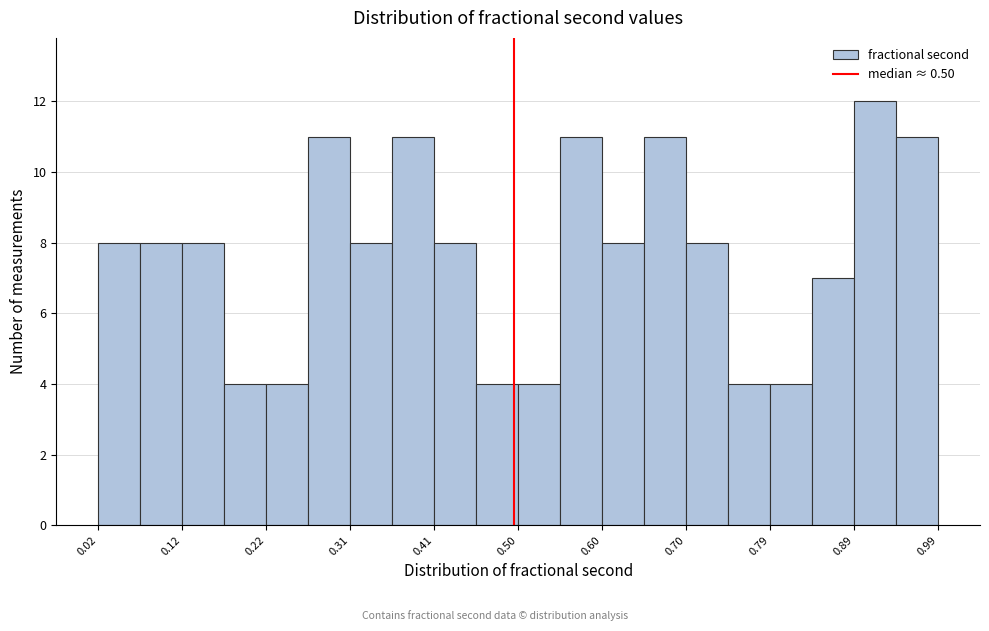

Which range on the x-axis has the tallest bar?

0.89 to 0.94